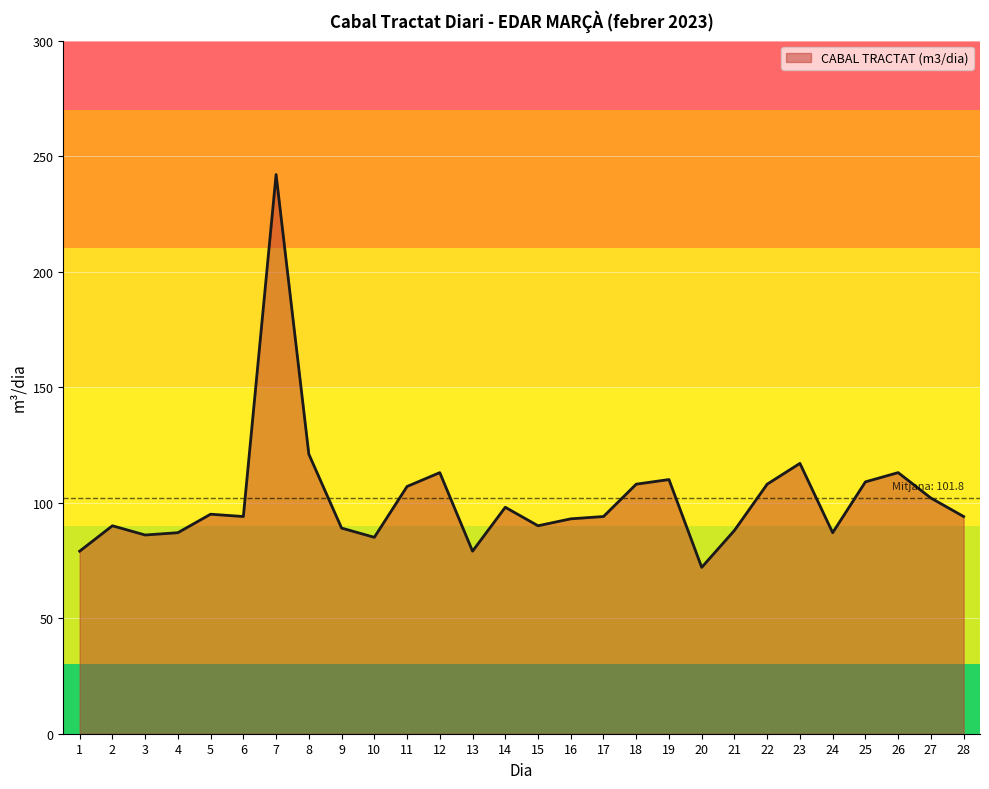

Read the value at 22, to the nearest 5.

110